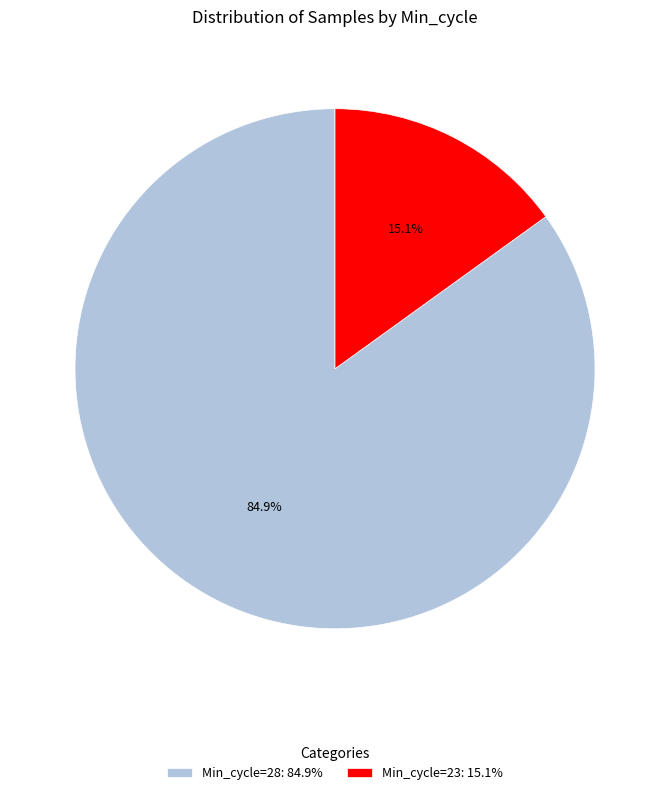

Which has a higher value, Min_cycle=23: 15.1% or Min_cycle=28: 84.9%?

Min_cycle=28: 84.9%